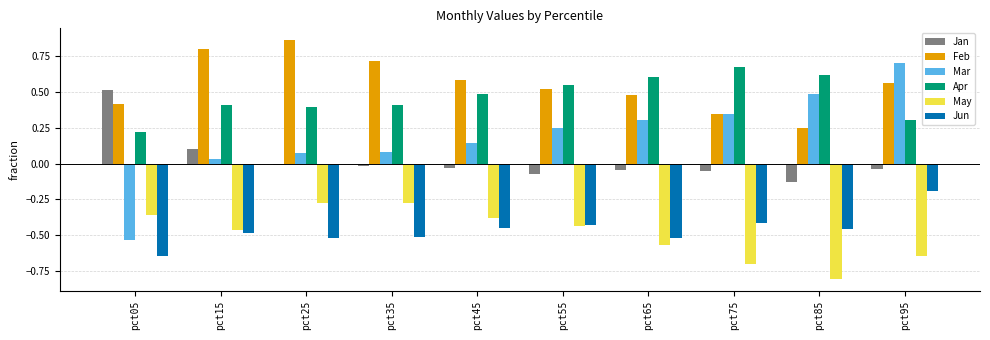

True or false: Jun has a value of -0.3 at pct65.

False